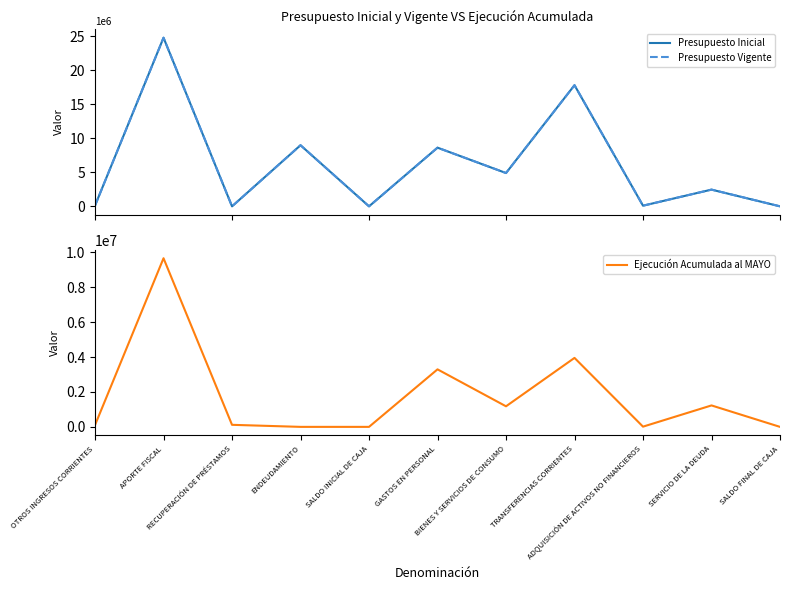

What is the total value across all series at RECUPERACIÓN DE PRÉSTAMOS?

117374